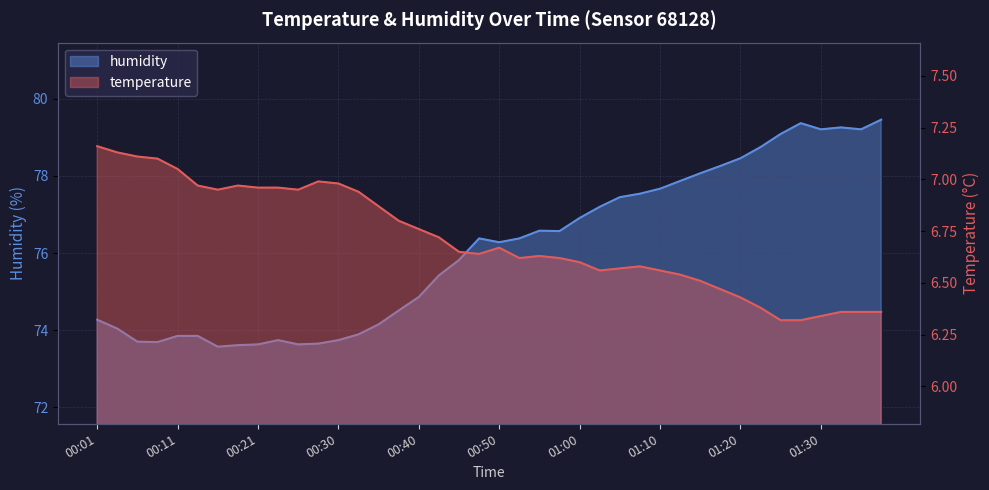

How many values in the humidity series are below 76?

19